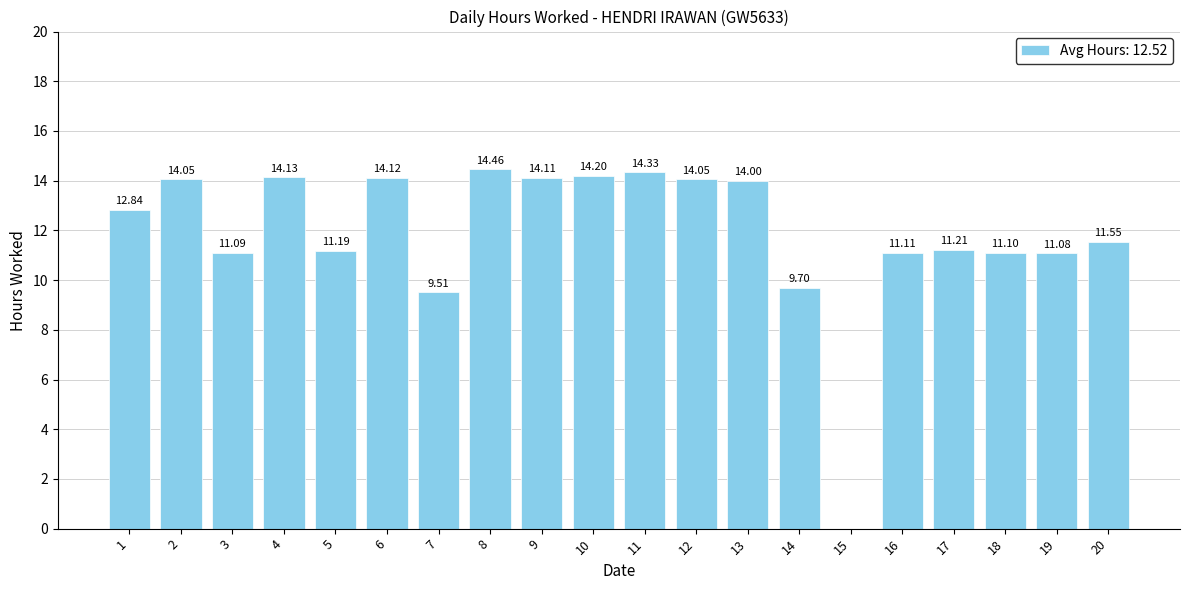

What is the change in value from 1 to 13?

+1.2